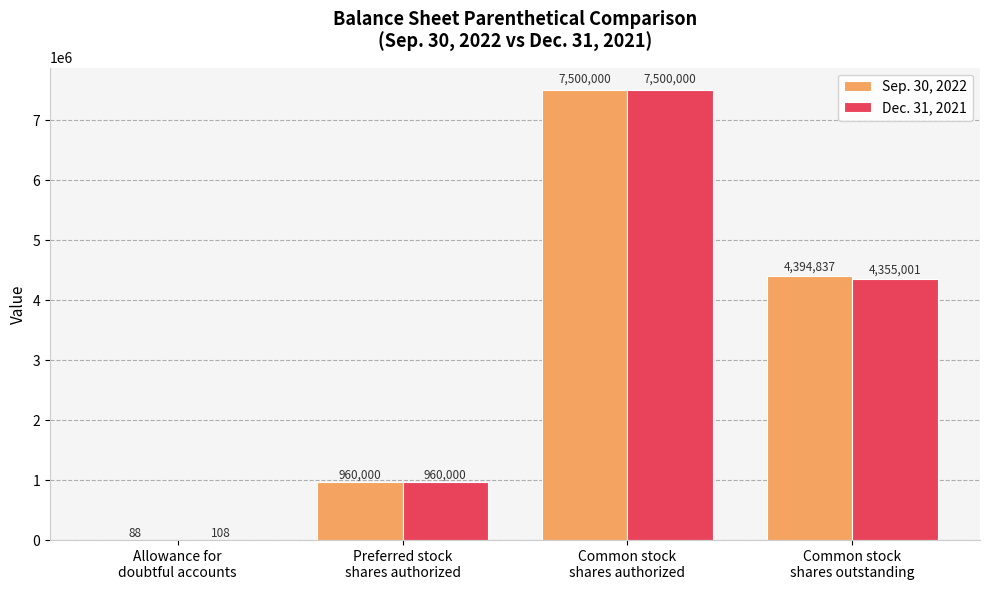

The Sep. 30, 2022 series shows 960000 at Preferred stock
shares authorized. True or false?

True